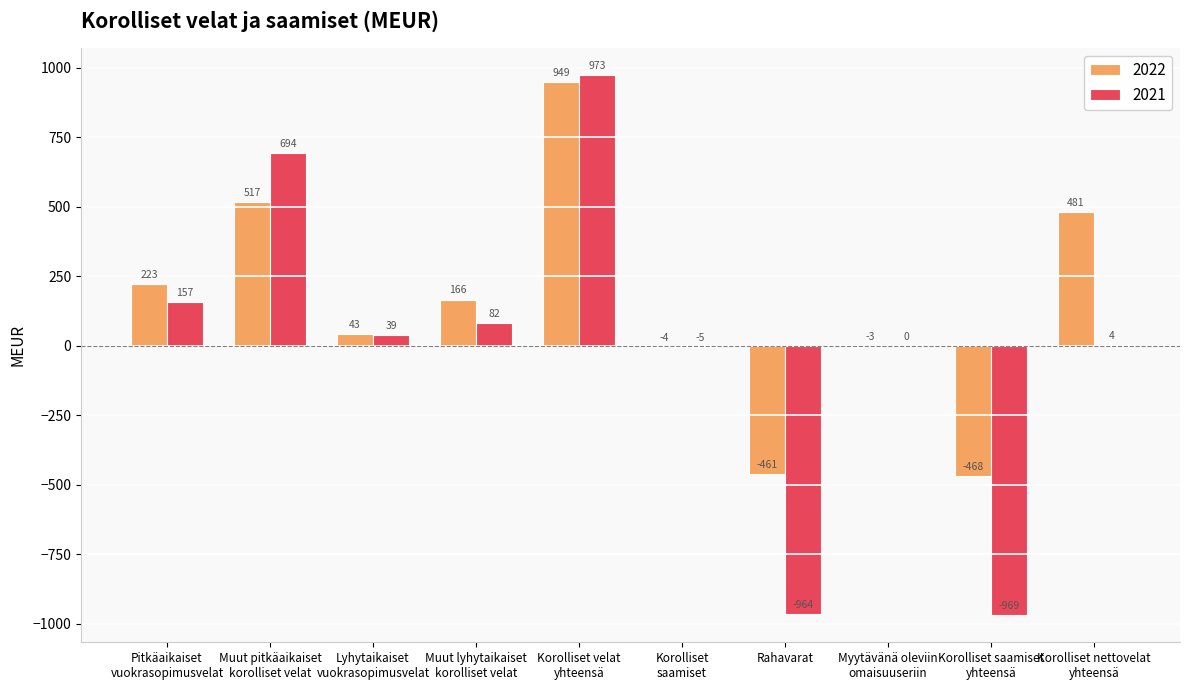

What is the average value of the 2022 series?

144